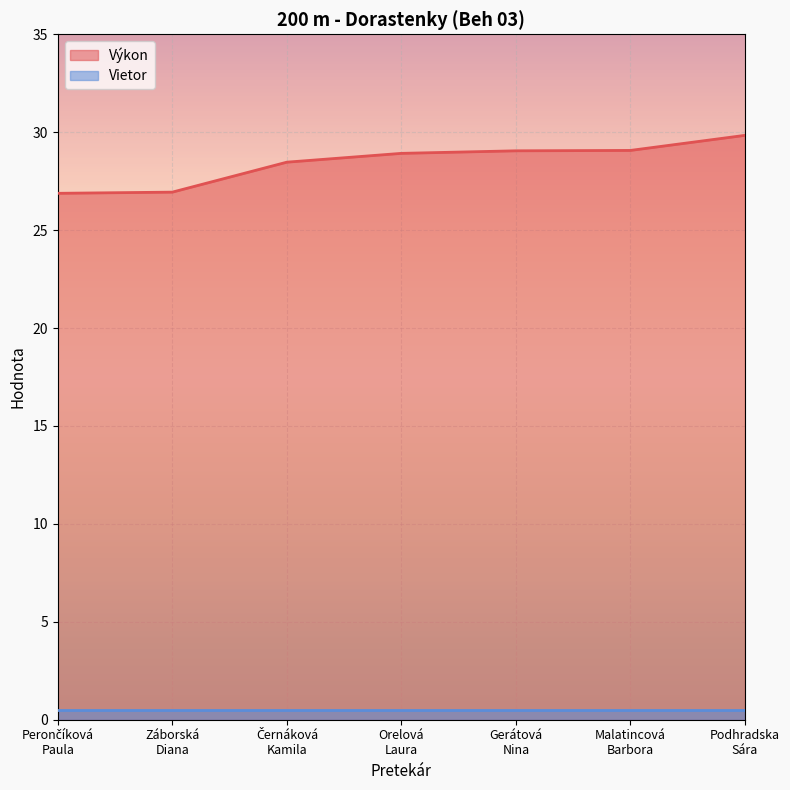

Rank the categories by value from highest to lowest.

Podhradska
Sára, Malatincová
Barbora, Gerátová
Nina, Orelová
Laura, Černáková
Kamila, Záborská
Diana, Perončíková
Paula